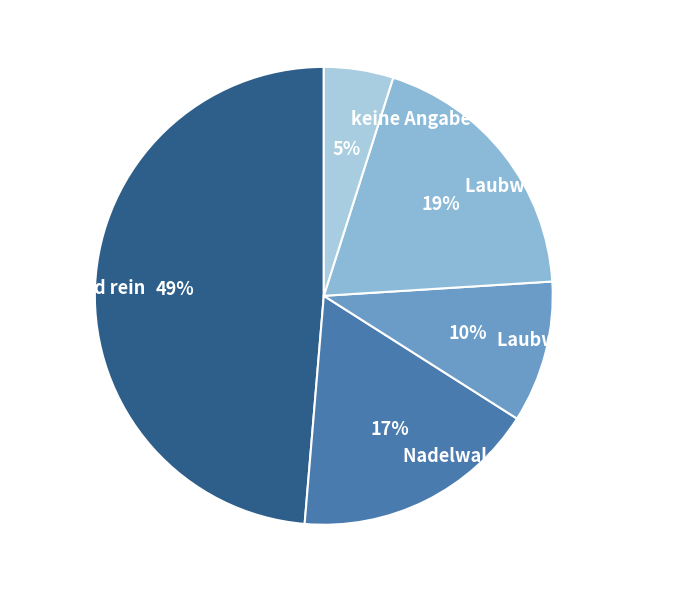

How many segments does this pie chart have?

5